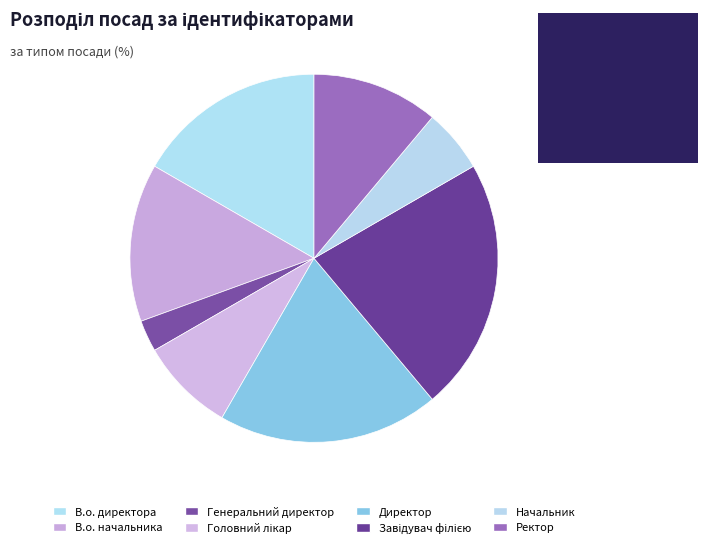

To the nearest percent, what is the difference between the Головний лікар and Ректор slice percentages?

3%